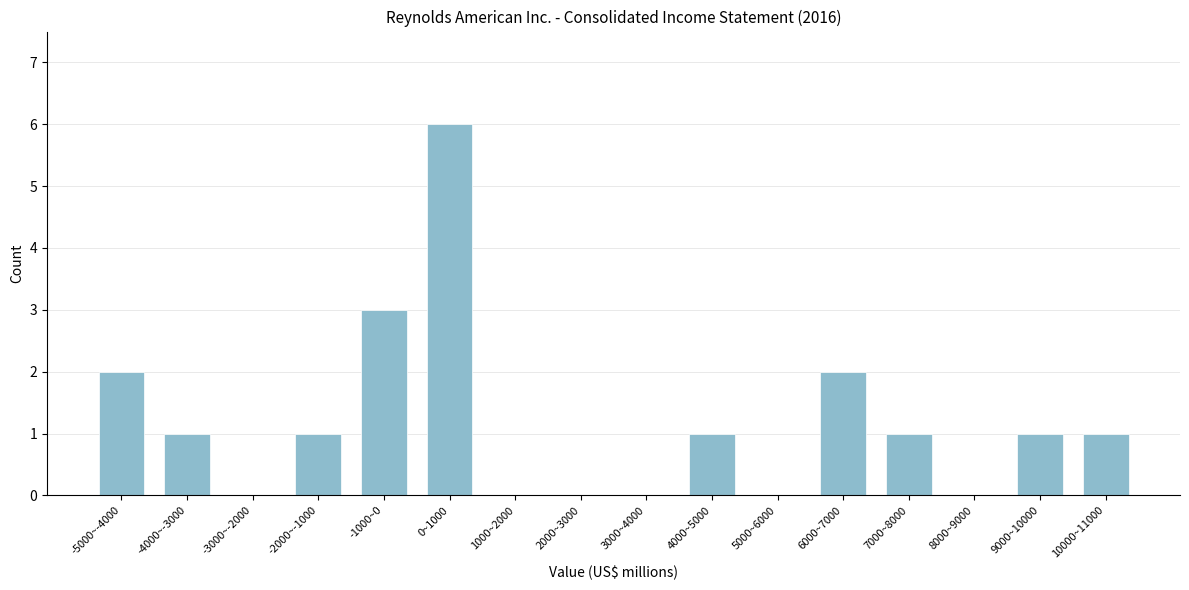

Reading left to right, list all the values displayed in this chart.

-5000~-4000=2	-4000~-3000=1	-3000~-2000=0	-2000~-1000=1	-1000~0=3	0~1000=6	1000~2000=0	2000~3000=0	3000~4000=0	4000~5000=1	5000~6000=0	6000~7000=2	7000~8000=1	8000~9000=0	9000~10000=1	10000~11000=1